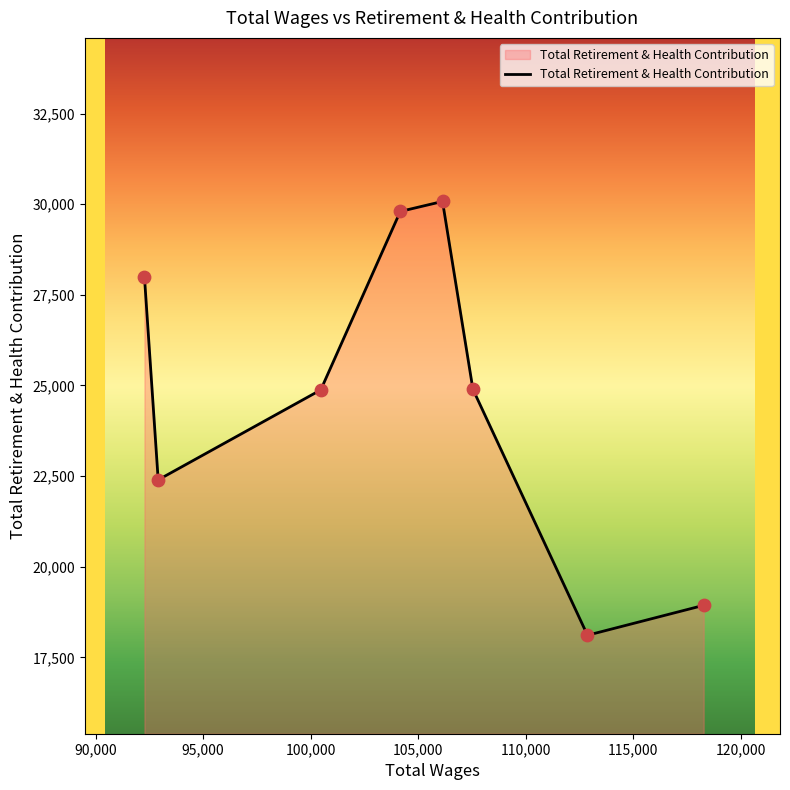

What is the sum of all values?

197087